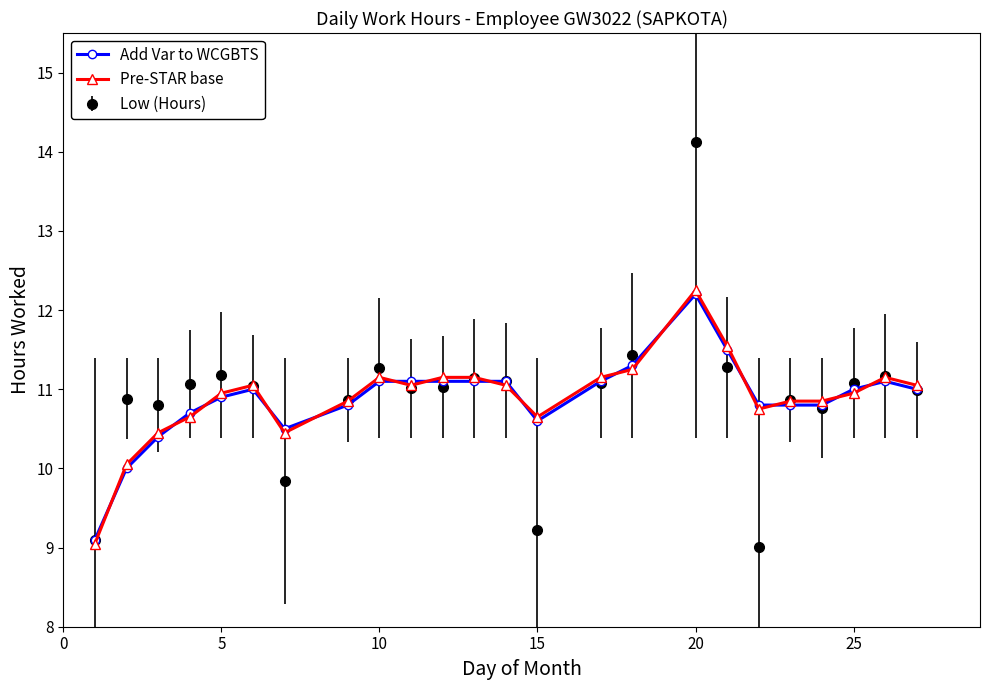

What are all the series names shown in the legend?

Add Var to WCGBTS, Pre-STAR base, Low (Hours)